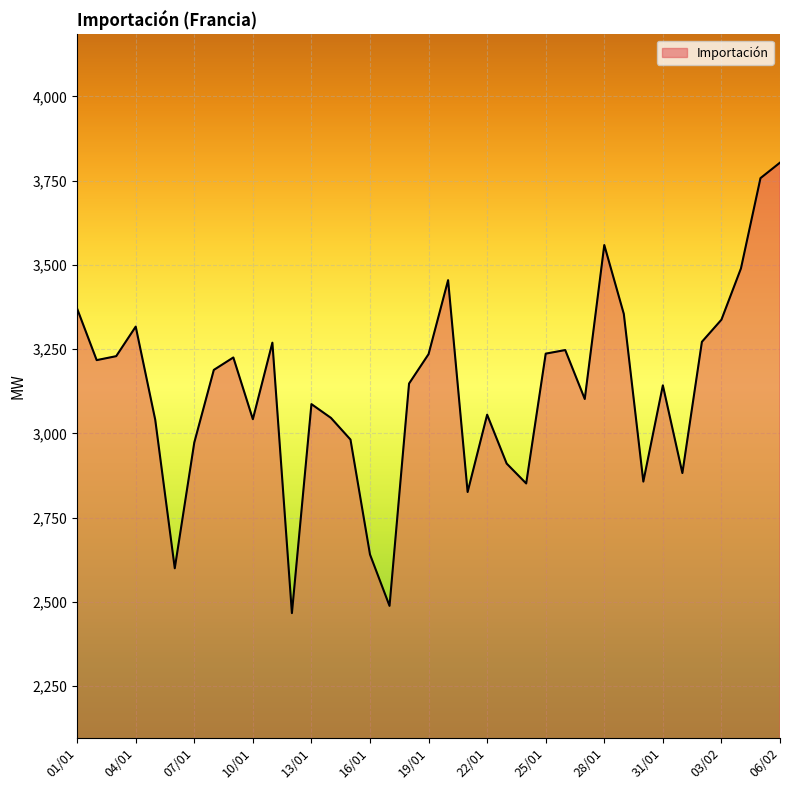

What is the difference between the maximum and minimum values?

1336.6